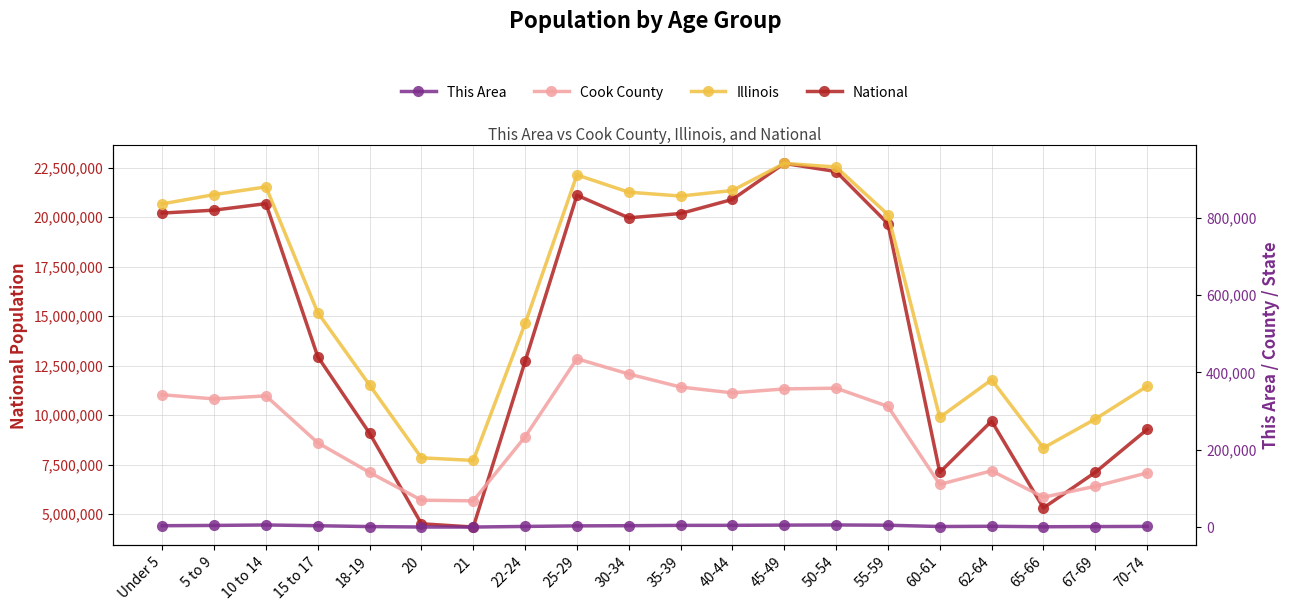

How many lines are shown in the chart?

4